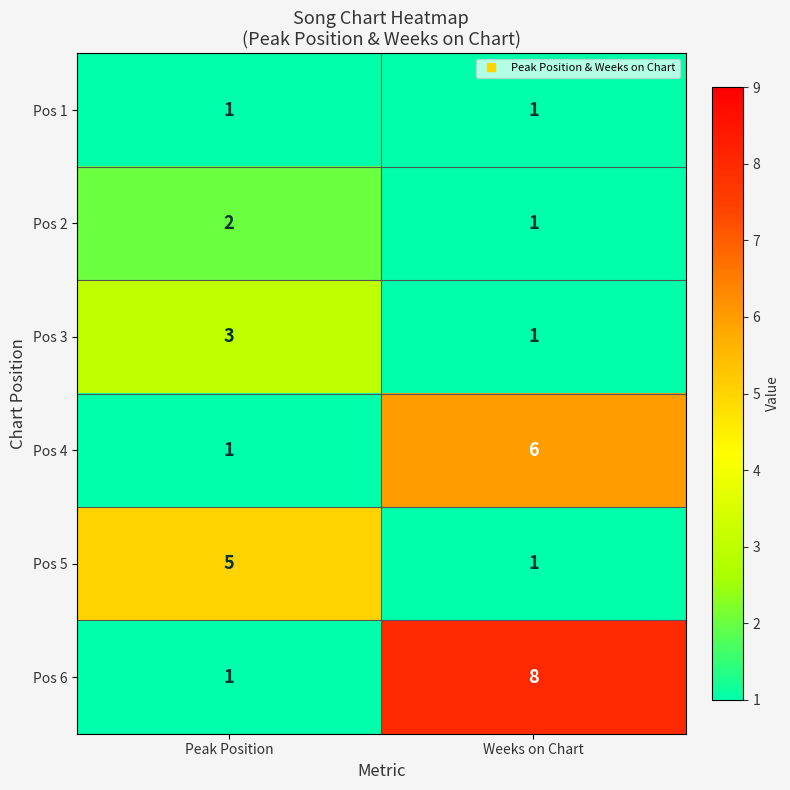

The Pos 3 series shows 2 at Weeks on Chart. True or false?

False